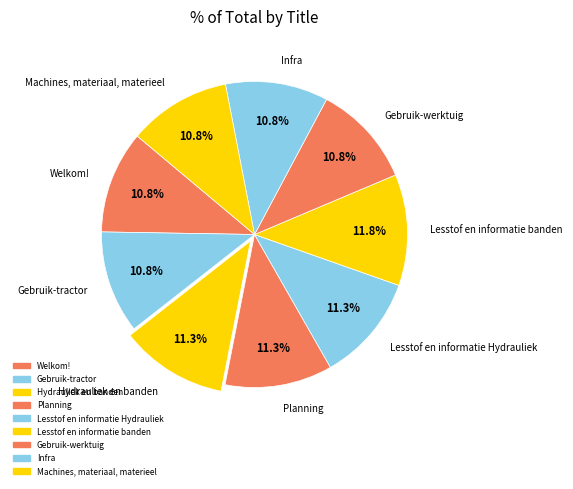

Count the number of slices in the pie.

9